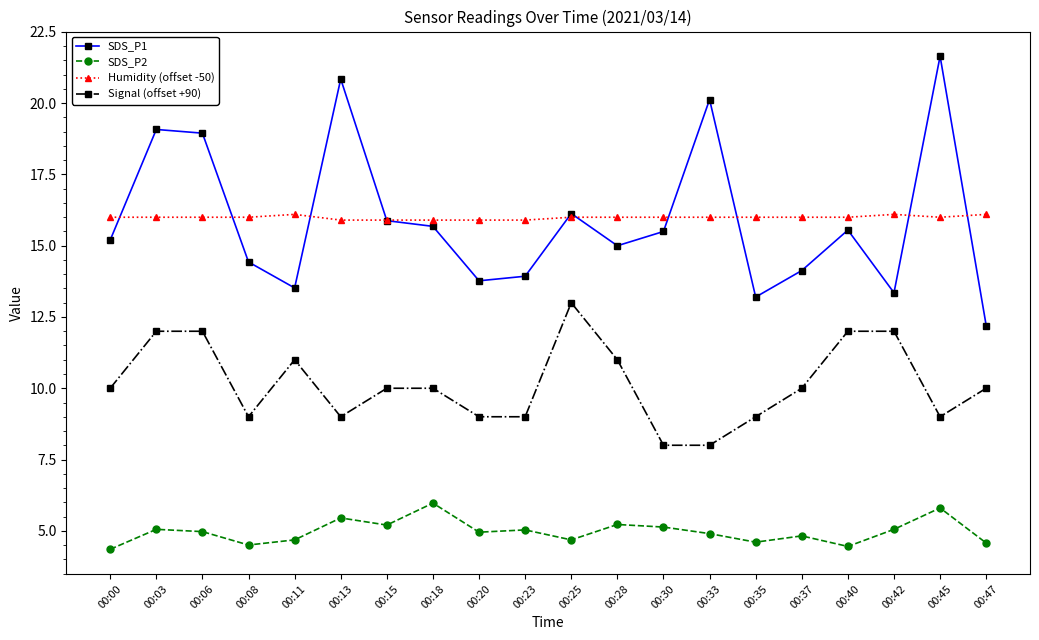

Which series ends up on top after the final intersection of Humidity (offset -50) and SDS_P1?

Humidity (offset -50)